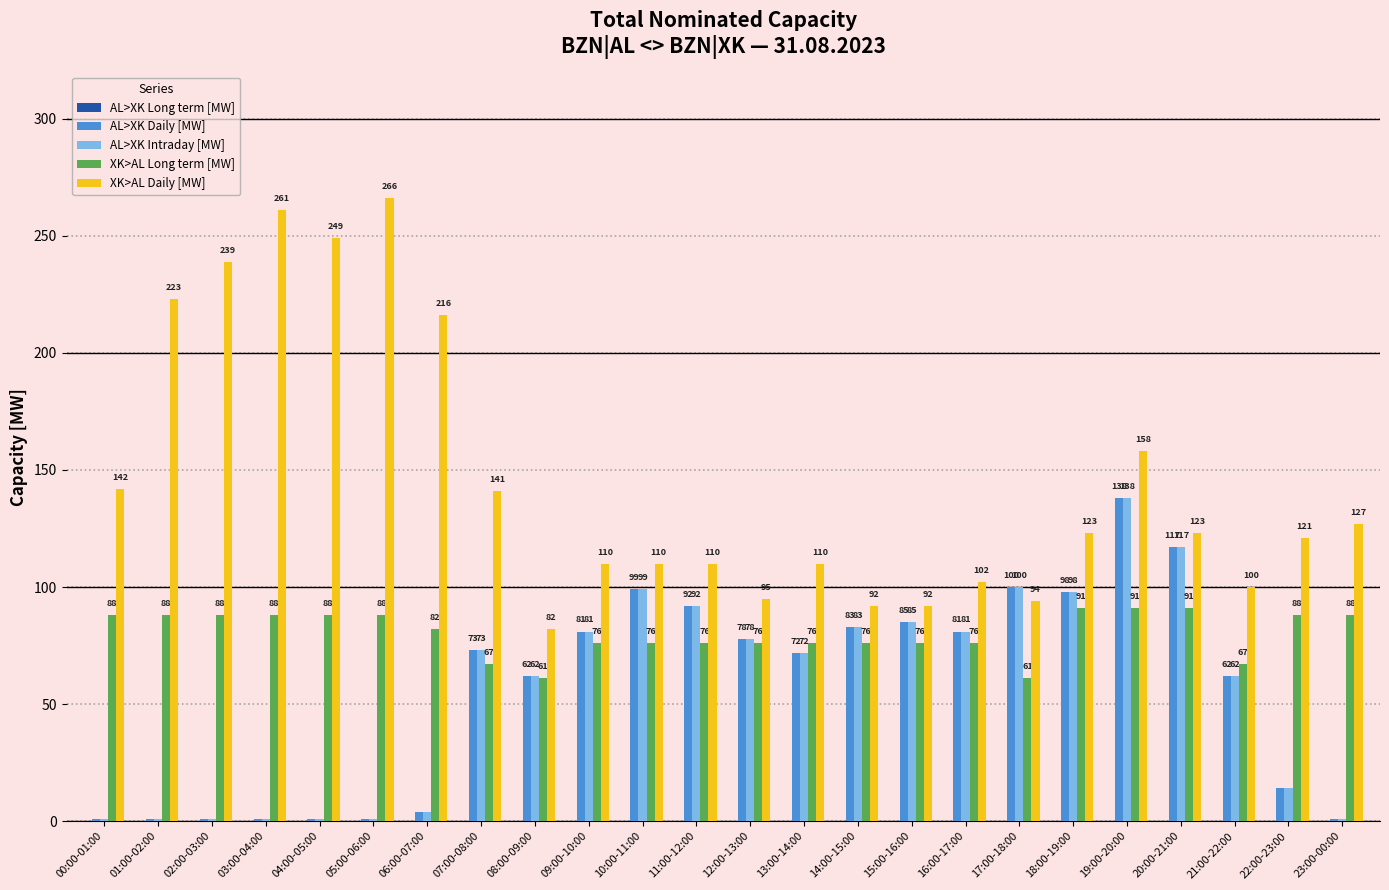

Where is AL>XK Daily [MW] nearest to the value 69?

13:00-14:00